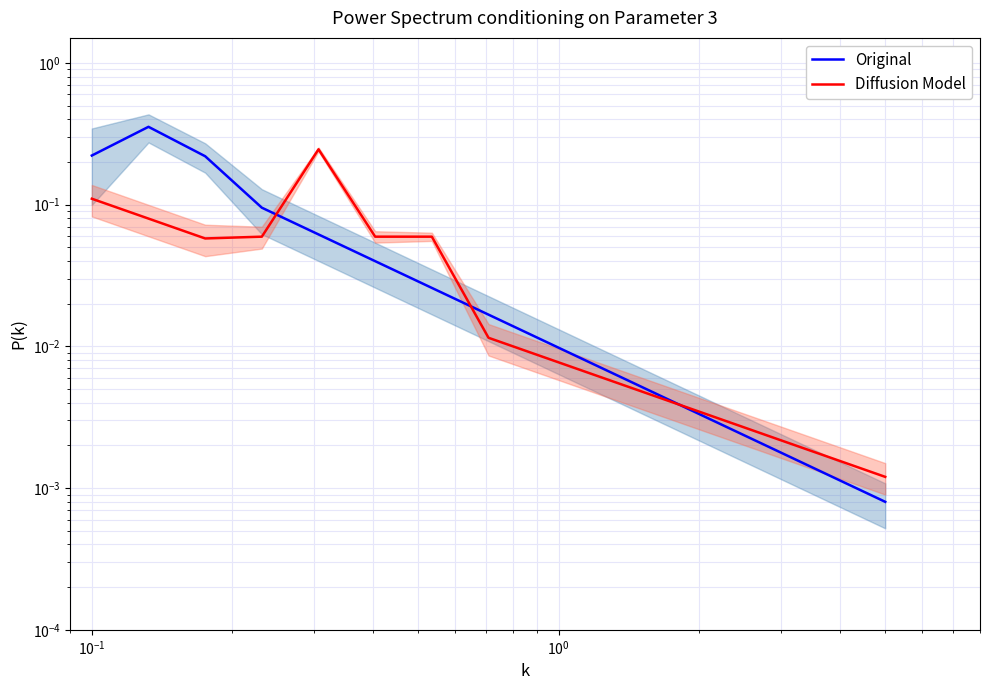

Count the number of categories in the chart.

15